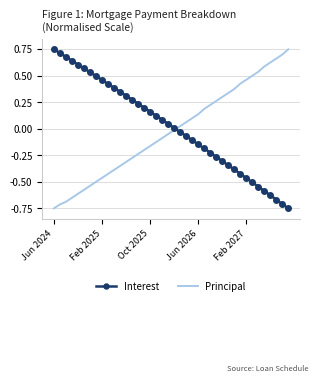

Which series ends up on top after the final intersection of Interest and Principal?

Principal